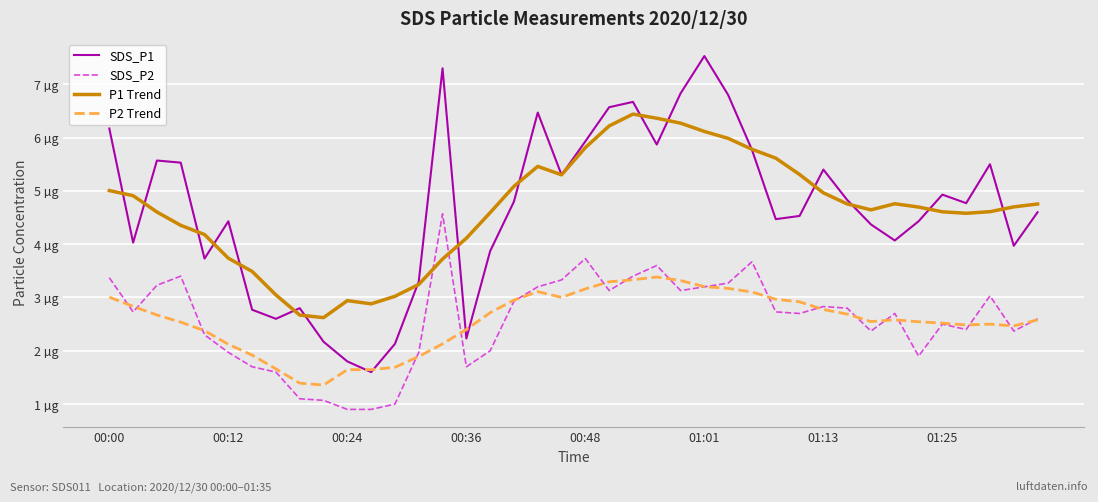

What are all the series names shown in the legend?

SDS_P1, SDS_P2, P1 Trend, P2 Trend